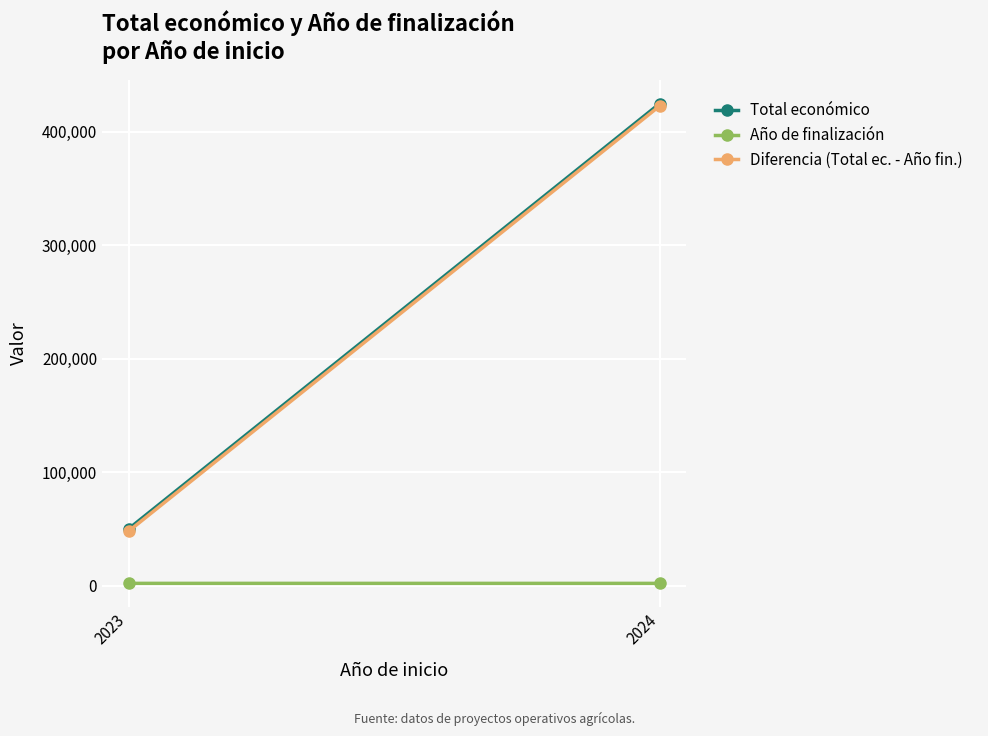

What is the highest value of the Año de finalización series?

2037